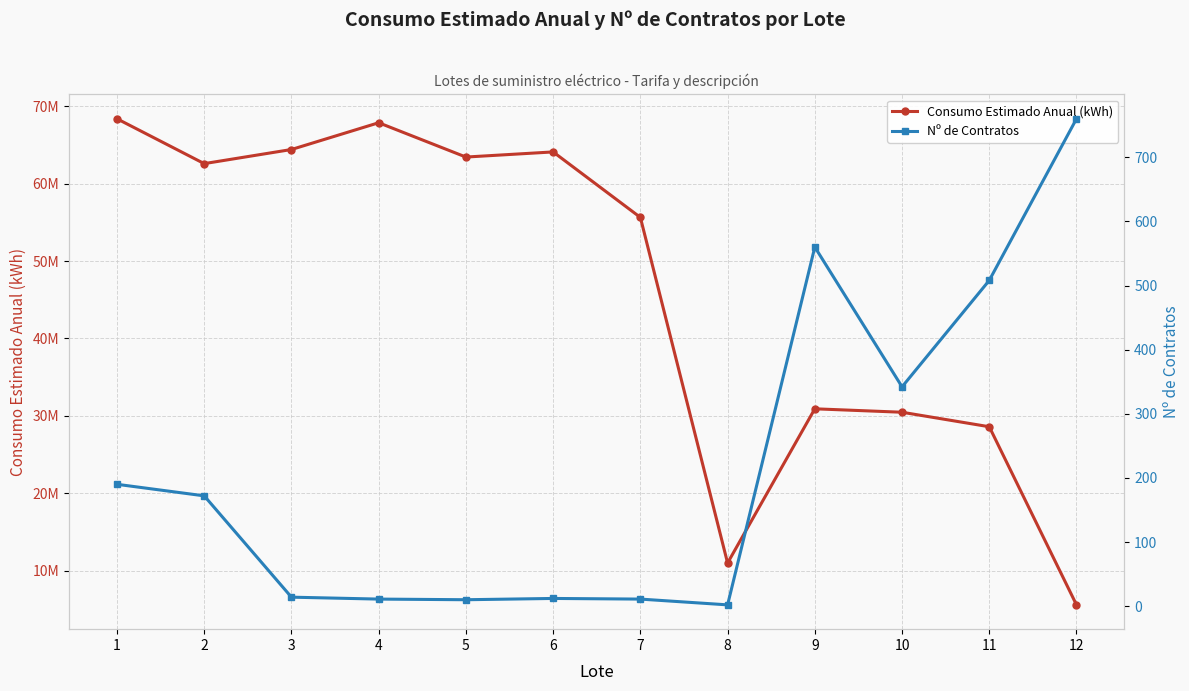

How many lines are shown in the chart?

2